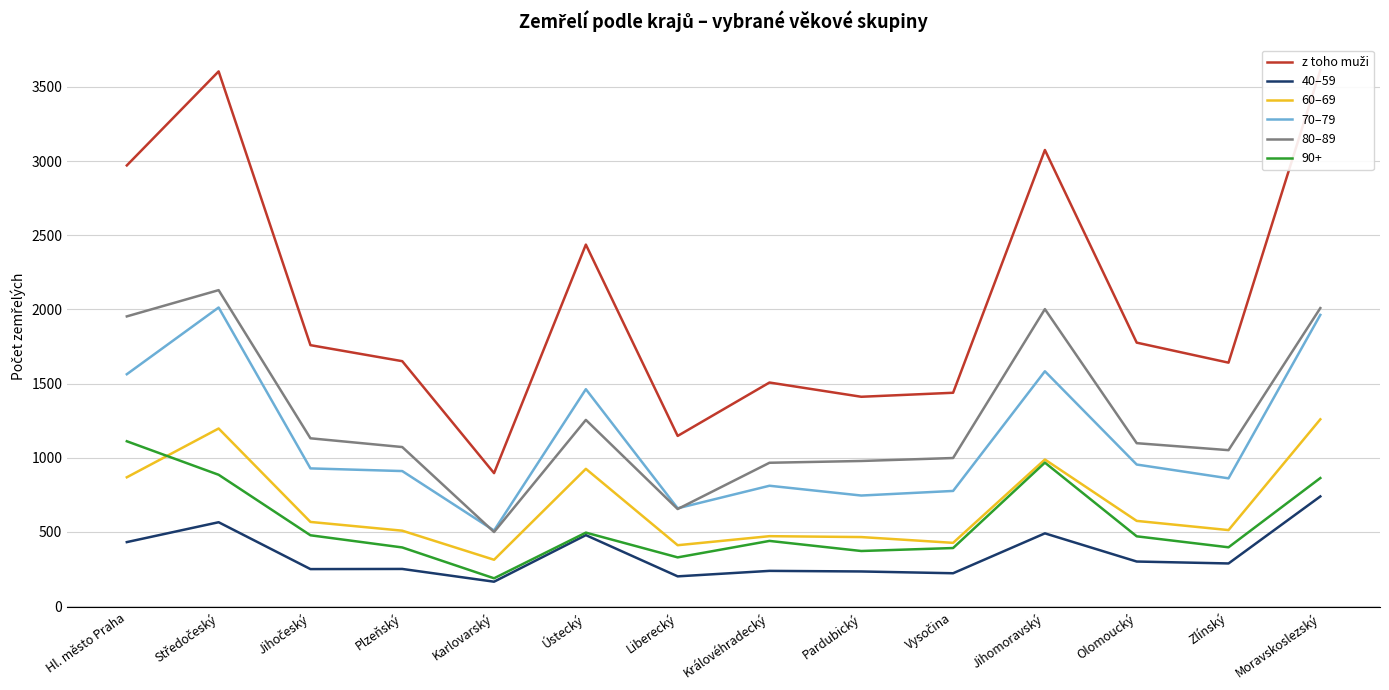

True or false: 60–69 and 40–59 cross at least once.

False